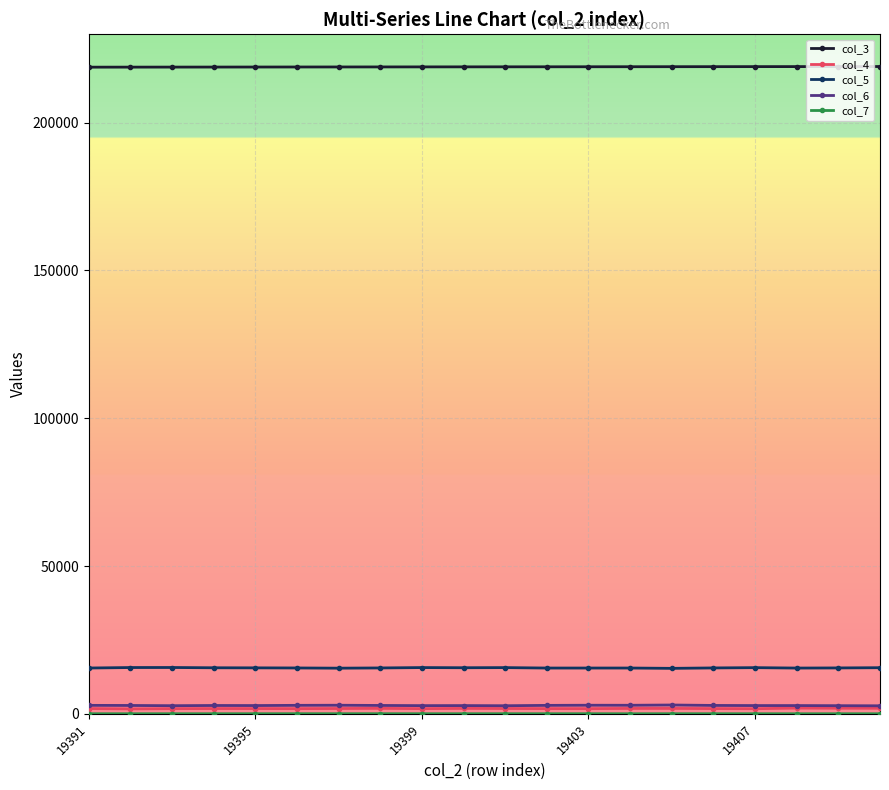

True or false: col_5 has more than 1 interior local peaks.

True